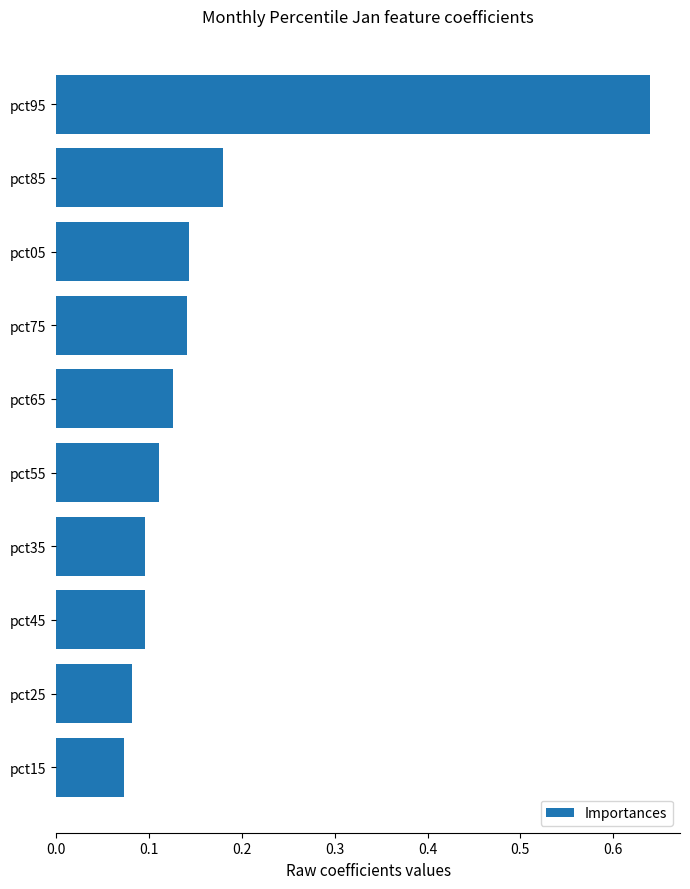

What is the sum of all values?

1.7